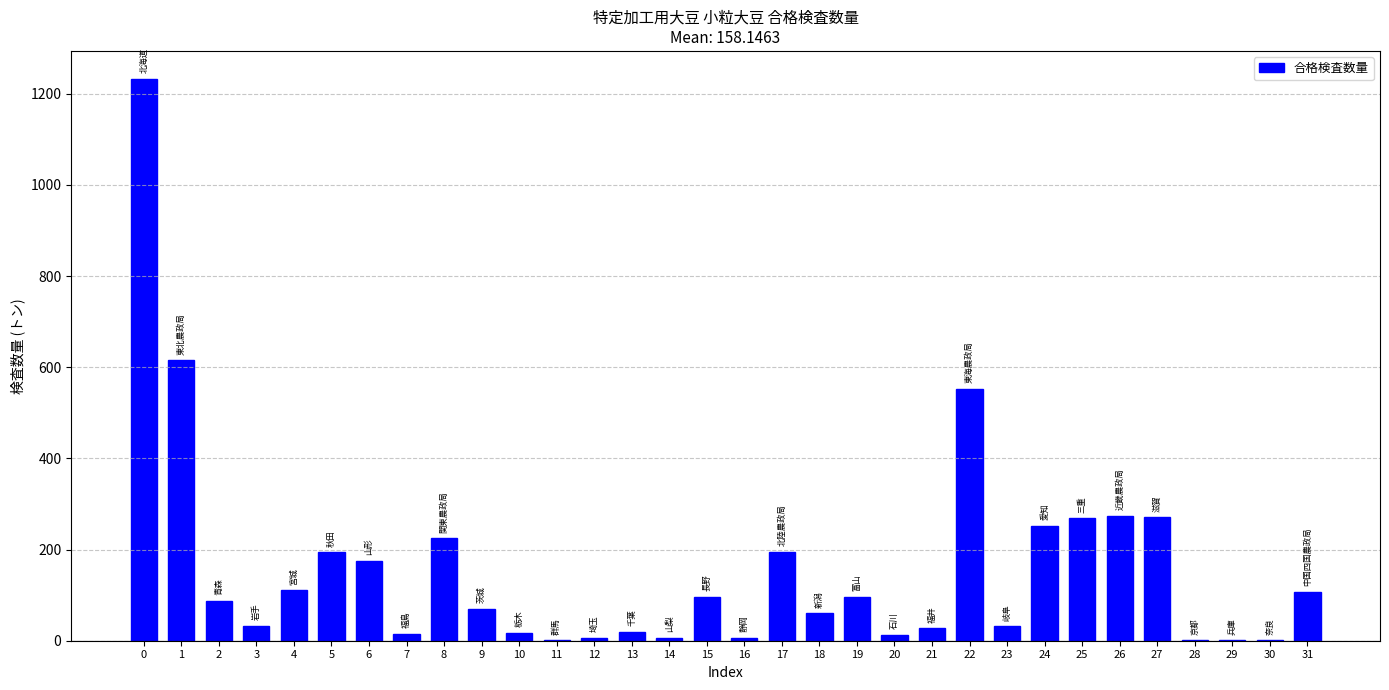

Count the number of values greater than 87.

16